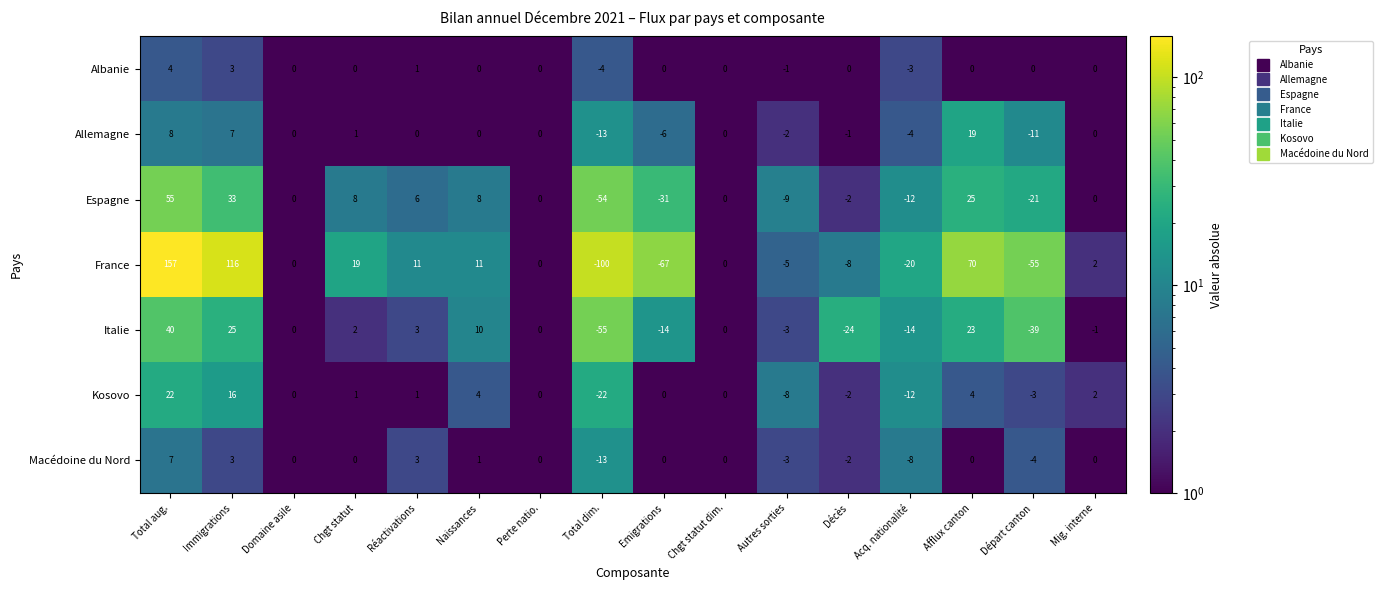

At how many categories does at least one series exceed 8?

6